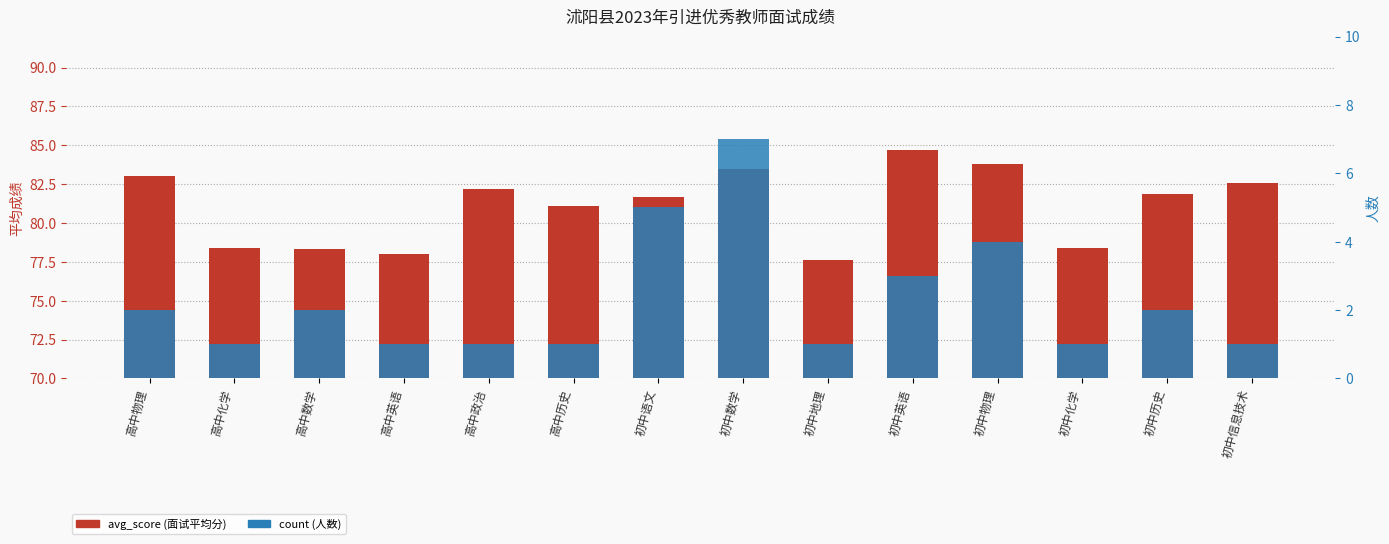

Reading left to right, extract all data points from this chart.

avg_score (面试平均分): 83.0	78.4	78.3	78.0	82.2	81.1	81.7	83.5	77.6	84.7	83.8	78.4	81.8	82.6
count (人数): 2.0	1.0	2.0	1.0	1.0	1.0	5.0	7.0	1.0	3.0	4.0	1.0	2.0	1.0